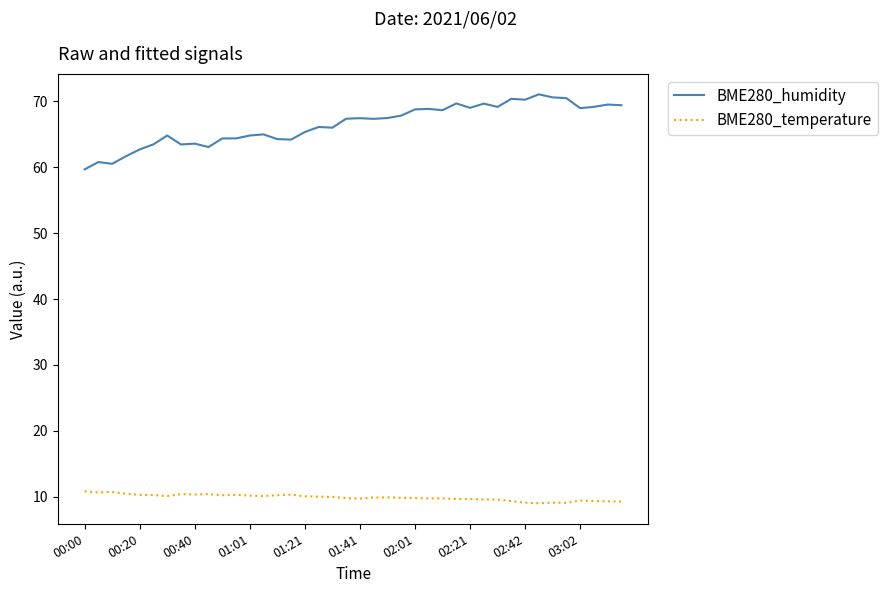

Which series has the widest spread of values?

BME280_humidity